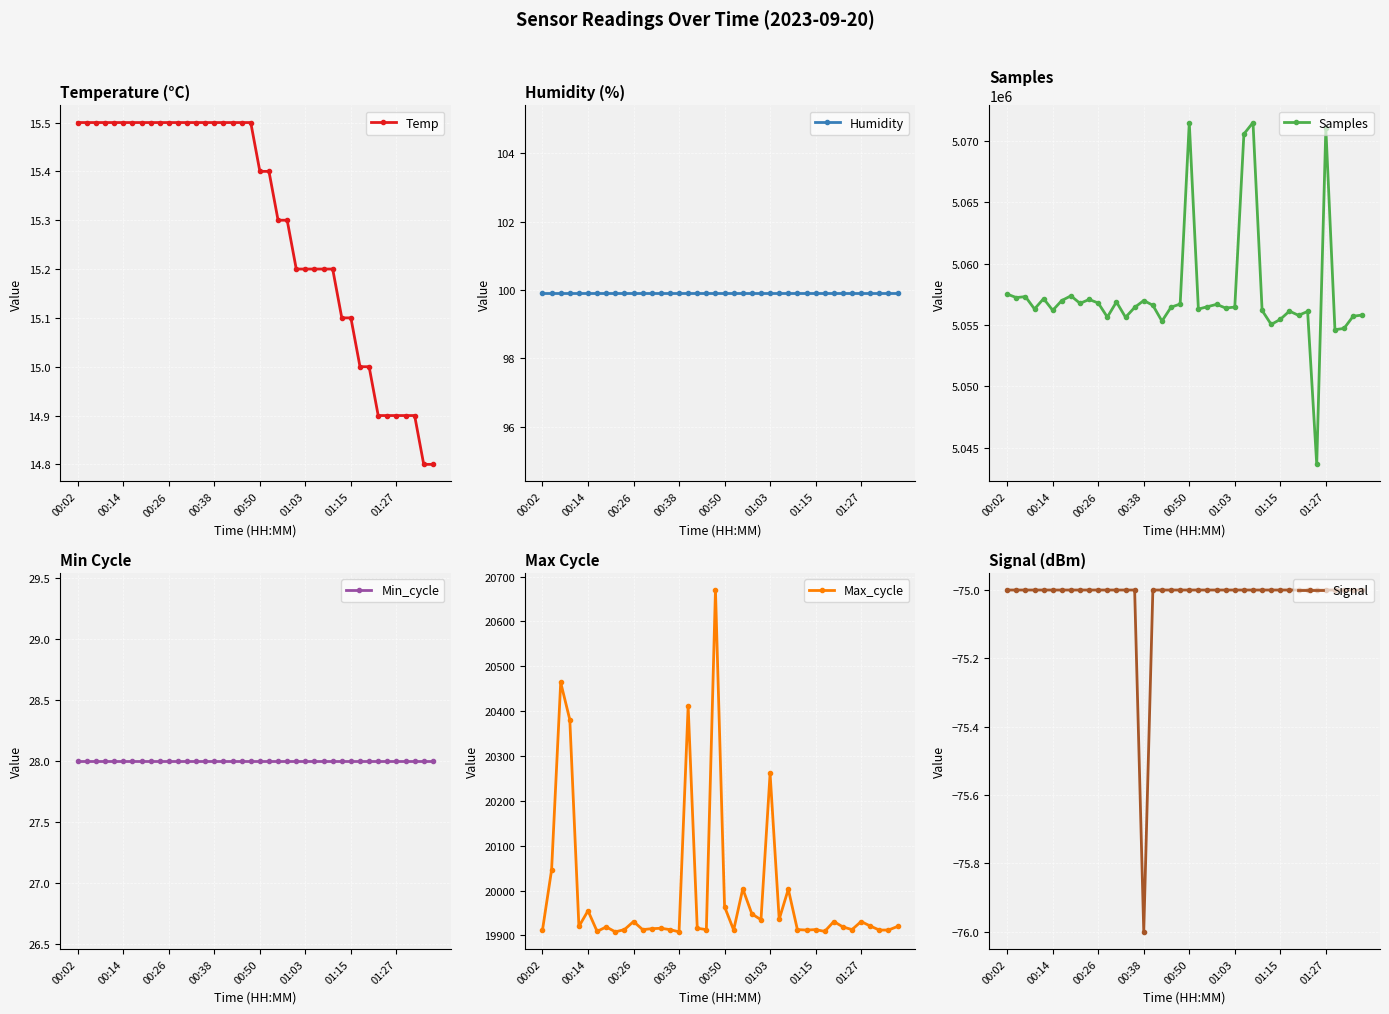

Is this an area chart (filled region under the line)?

No